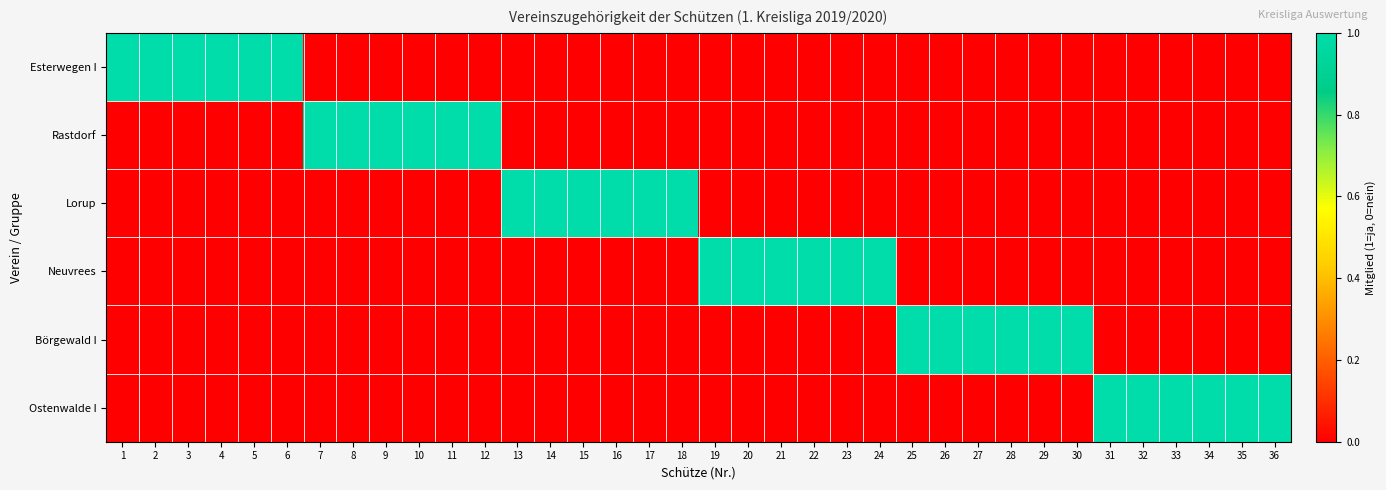

How many distinct data groups are displayed?

6